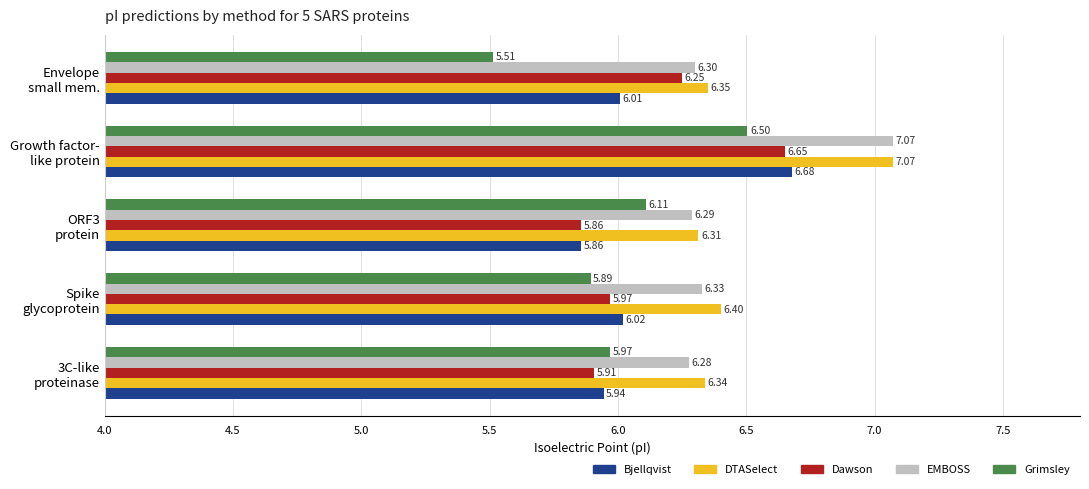

At how many categories does at least one series exceed 6?

5